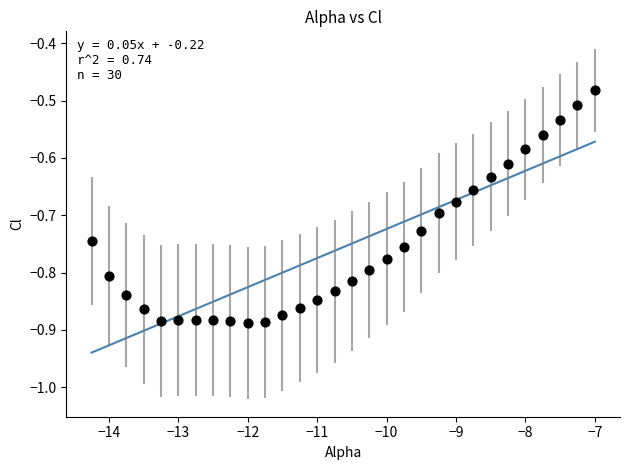

What is the range of Y values (max minus min)?

0.4